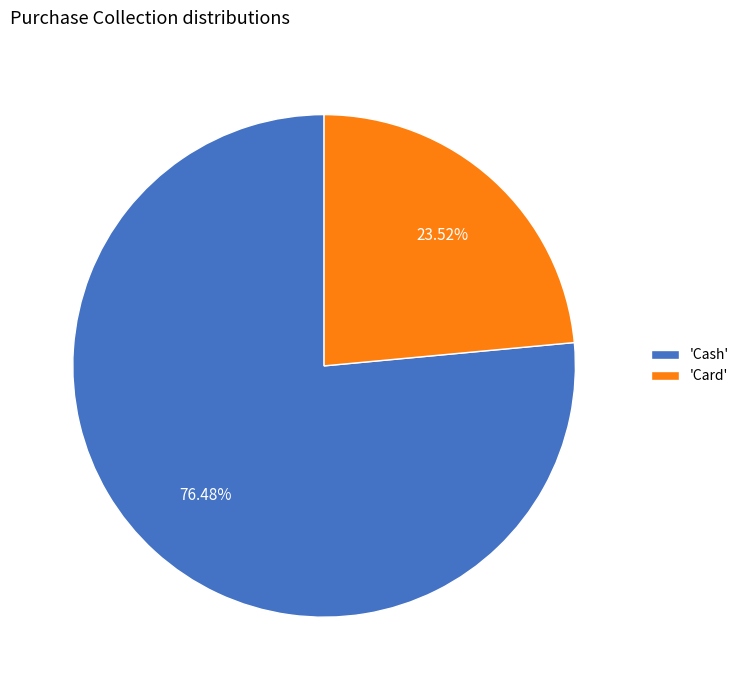

Do 'Card' and 'Cash' together represent more than half of the pie?

Yes